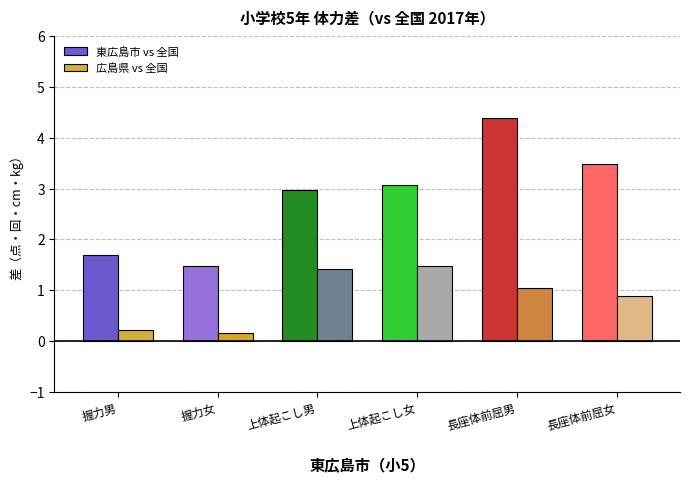

Rank the series at 握力女 from highest to lowest value.

東広島市 vs 全国, 広島県 vs 全国